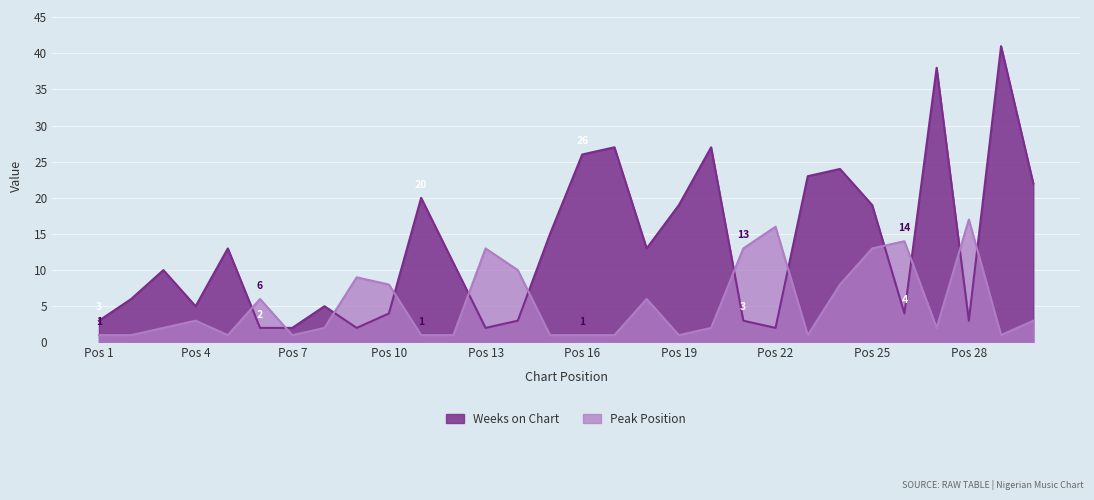

True or false: Peak Position and Weeks on Chart intersect in this chart.

True